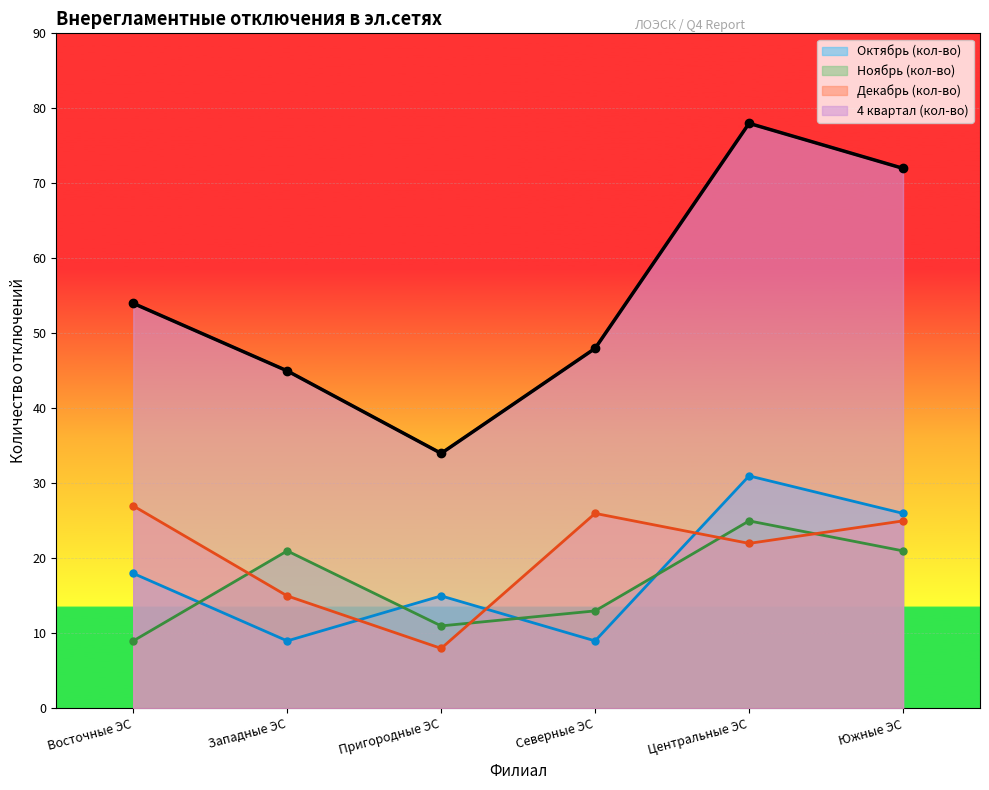

The value of Октябрь (кол-во) at Западные ЭС is 9. True or false?

True